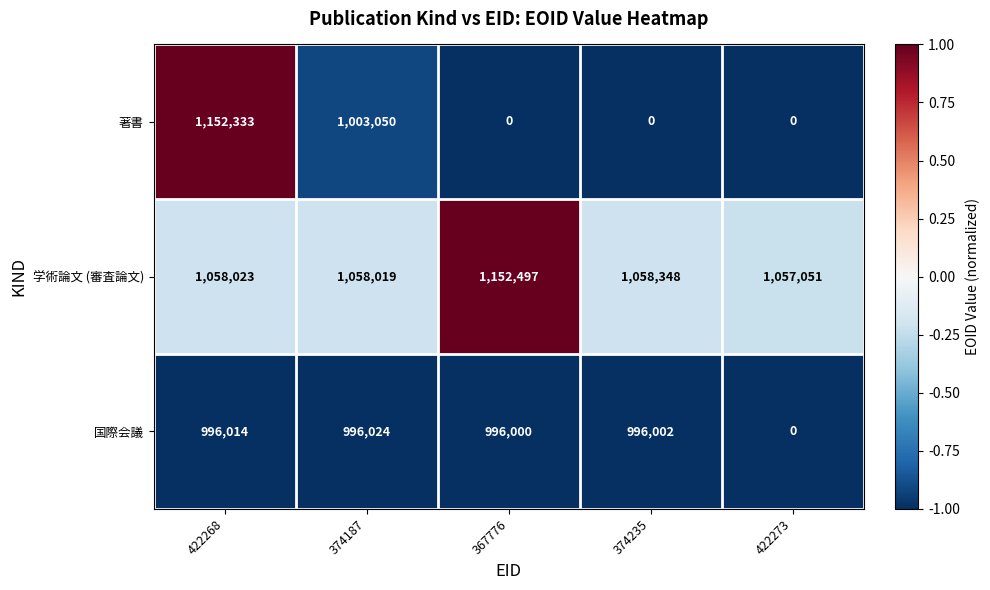

Rank the series by their maximum value, from highest to lowest.

学術論文 (審査論文), 著書, 国際会議